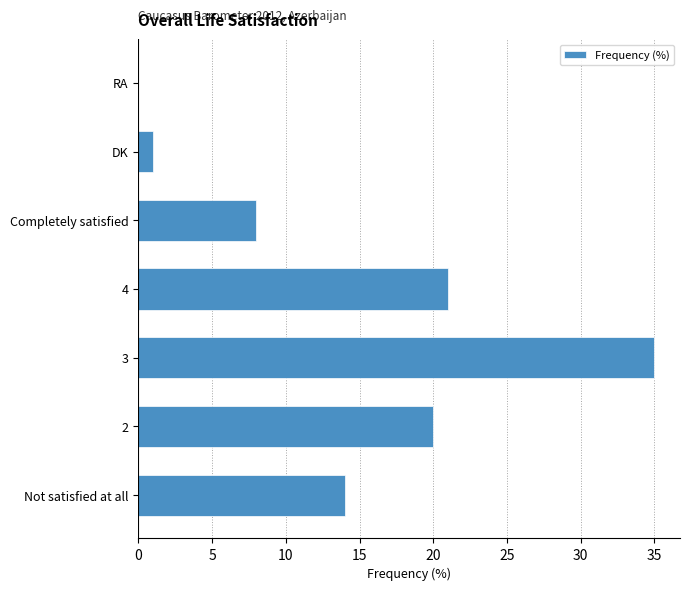

Between Completely satisfied and Not satisfied at all, which is larger?

Not satisfied at all